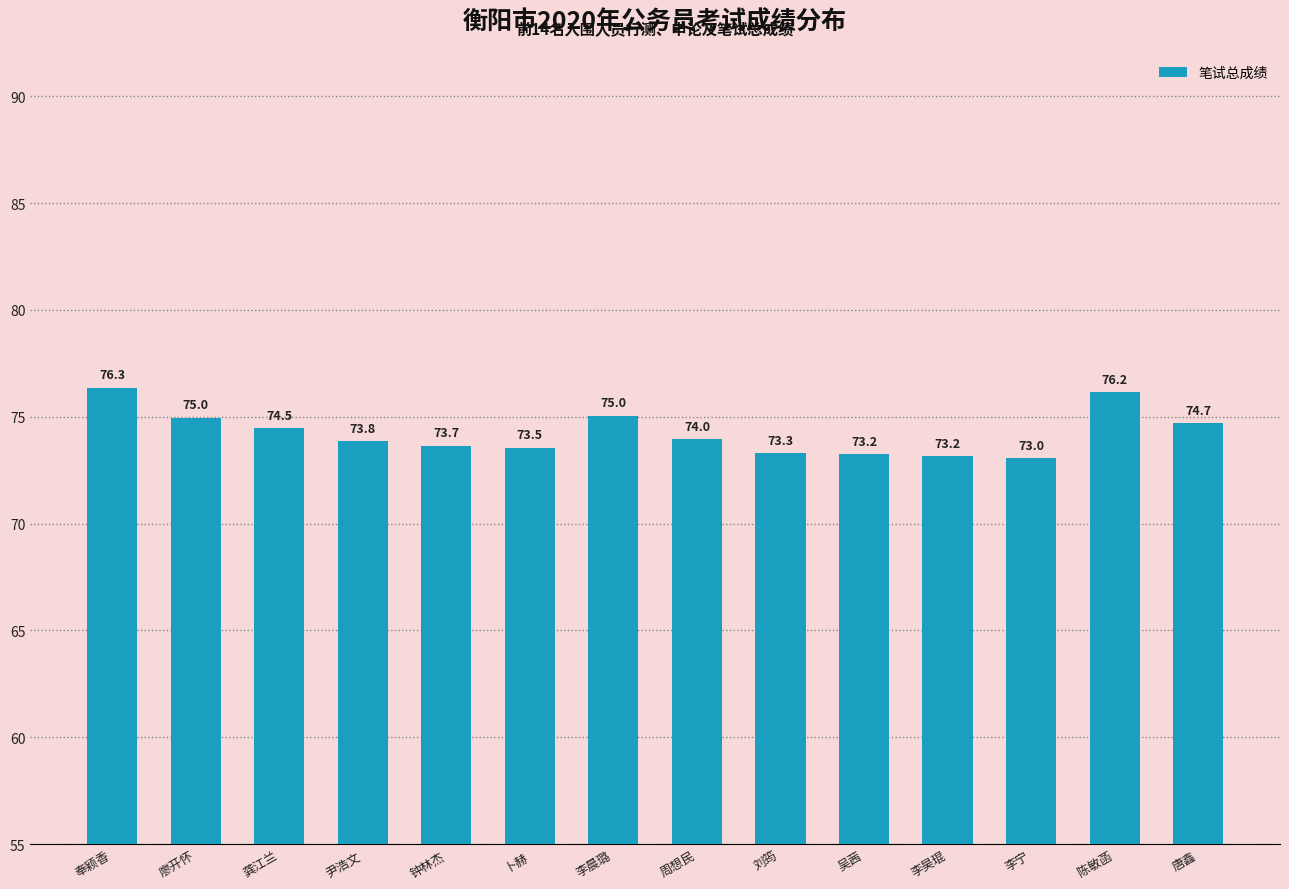

Which category has the lowest value across all series?

李宁